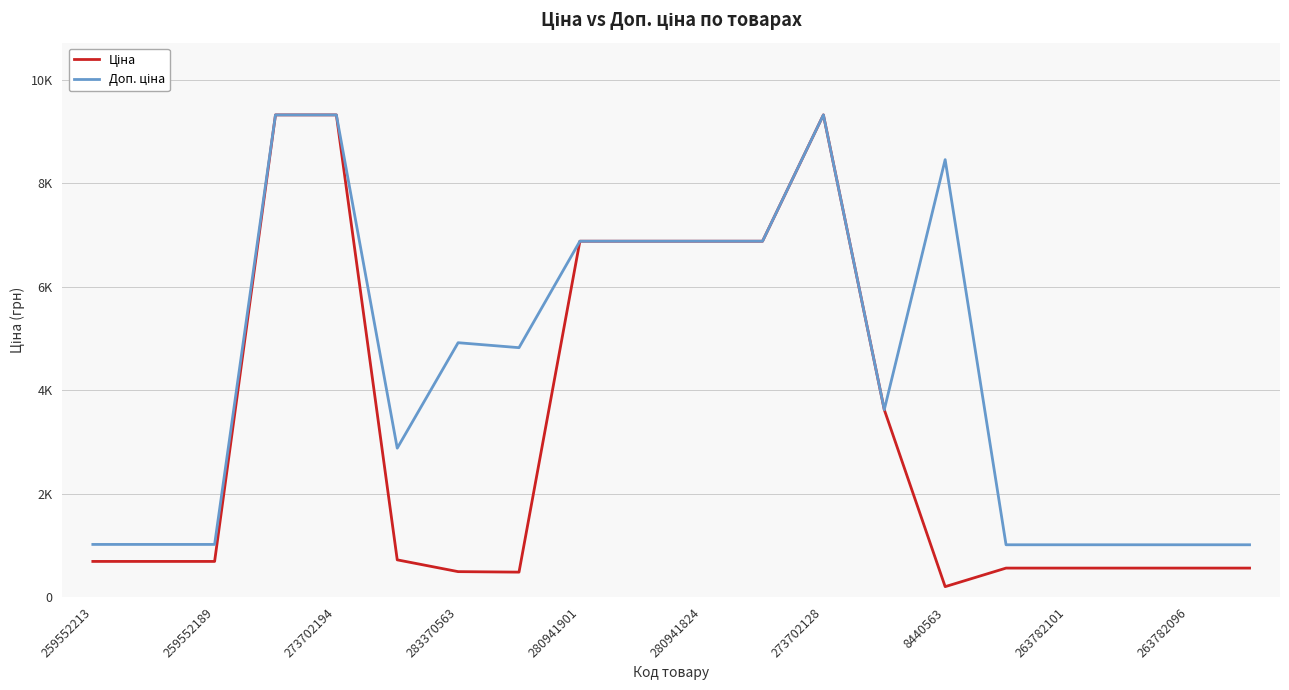

In Ціна, how many points are higher than both neighbors (excluding endpoints)?

1